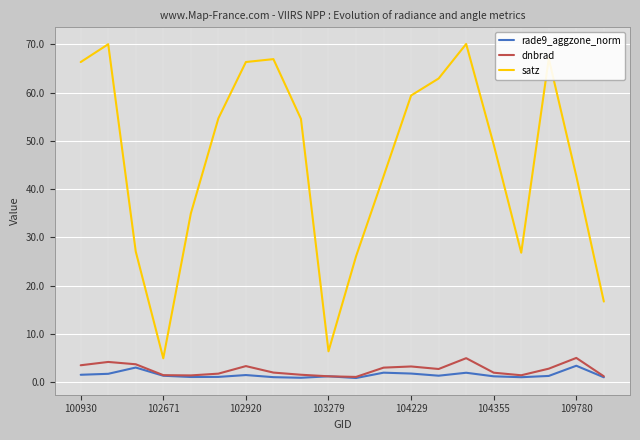

True or false: rade9_aggzone_norm and satz intersect in this chart.

False